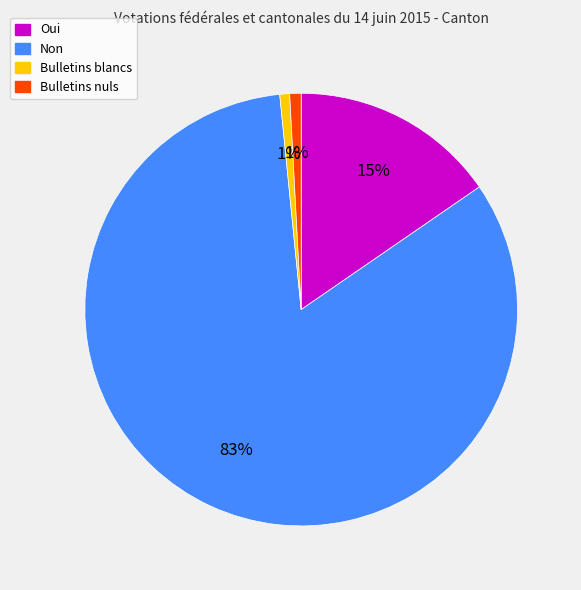

The Bulletins blancs slice represents 11% of the pie. True or false?

False